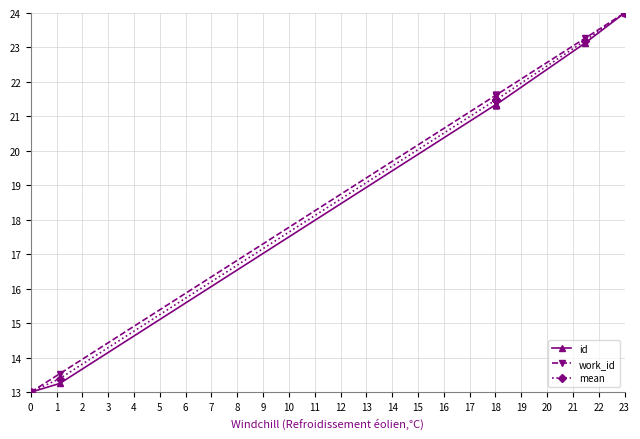

At 8, list the series in order from smallest to largest.

id, mean, work_id